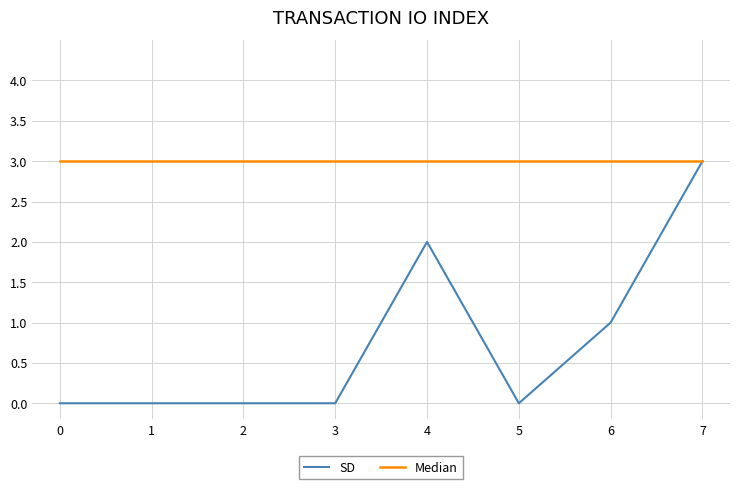

How many lines are shown in the chart?

2